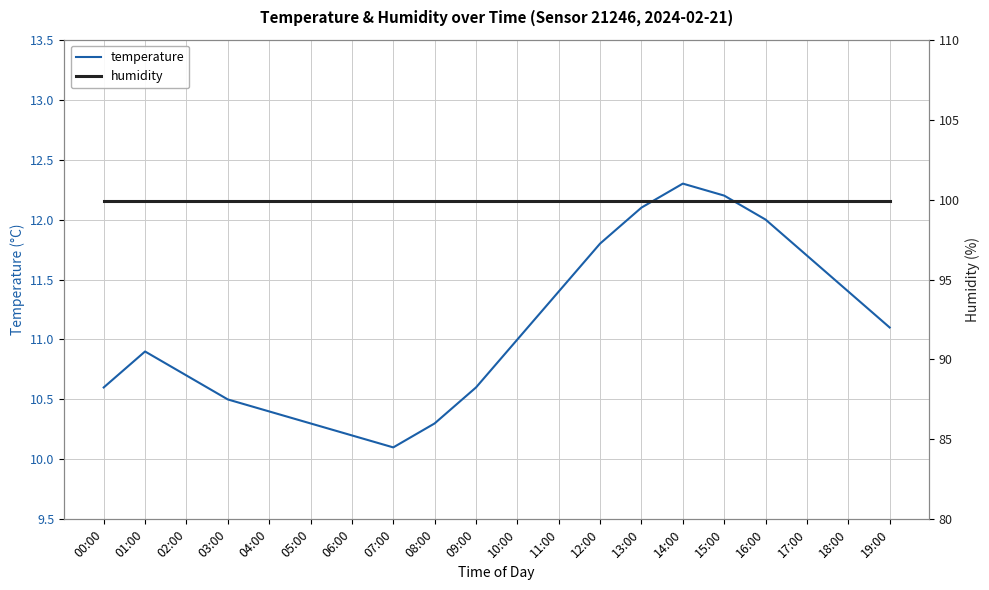

How many distinct data groups are displayed?

2